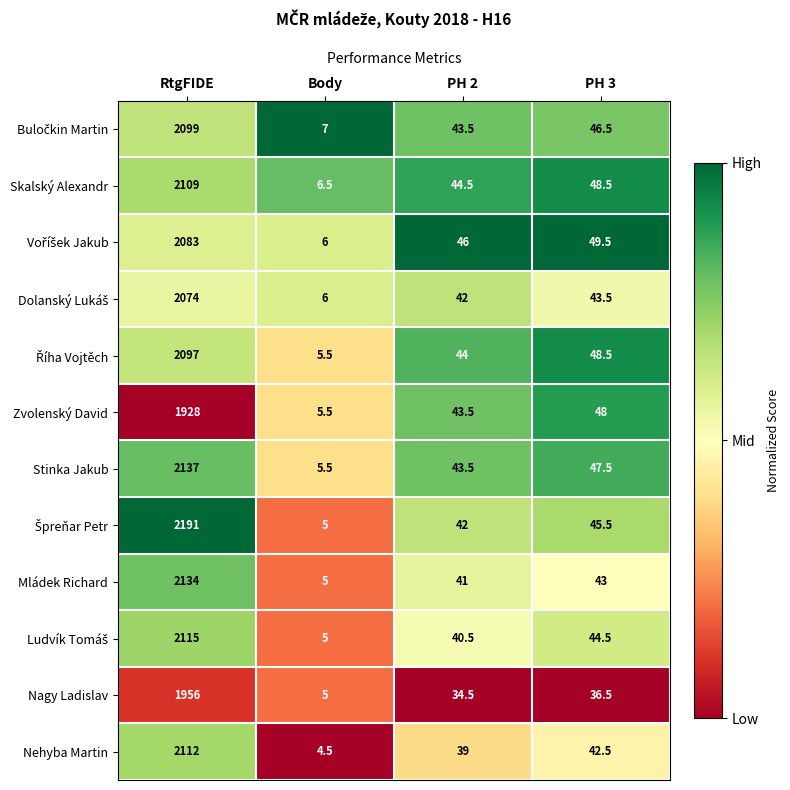

At which label does Nagy Ladislav first exceed 36?

RtgFIDE